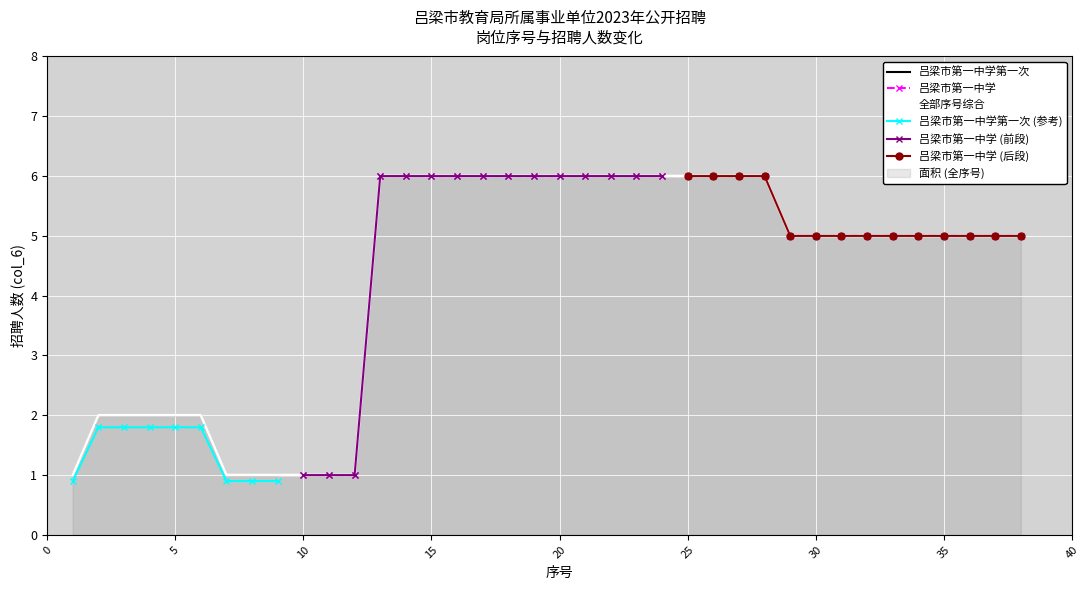

What is the smallest value displayed?

1